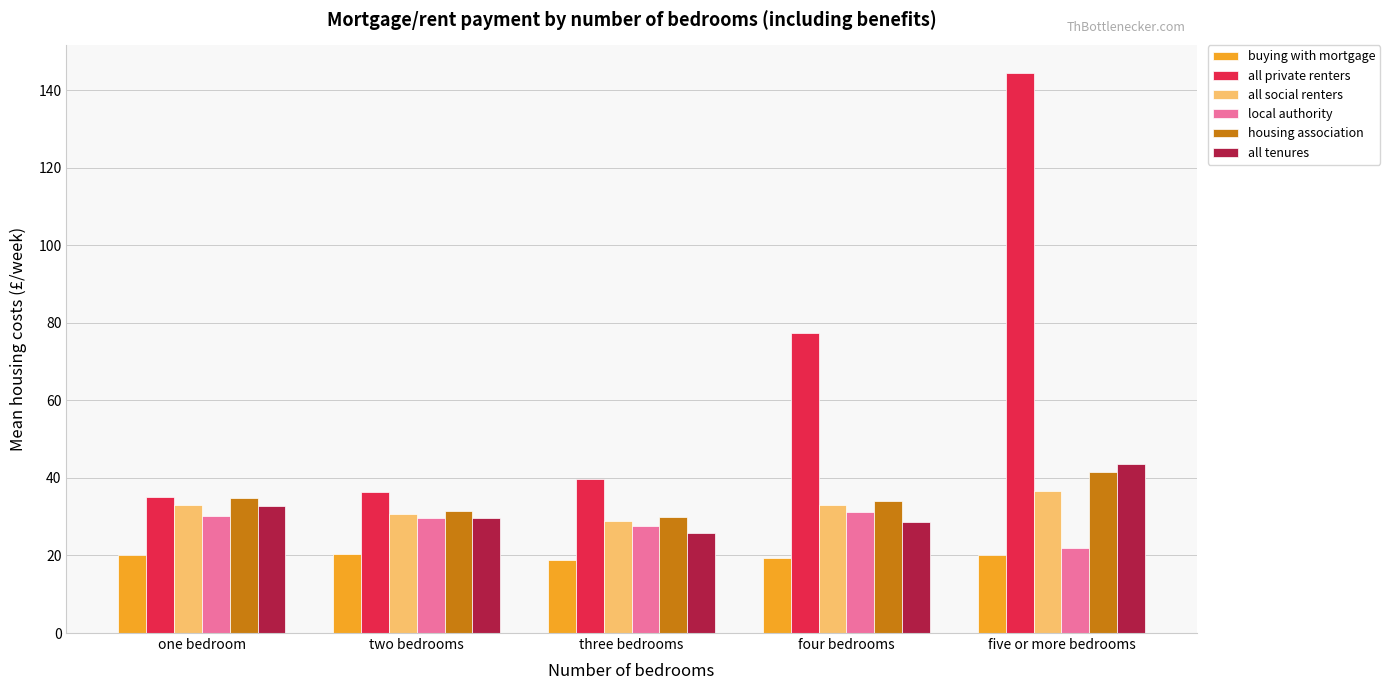

Does the chart contain any negative values?

No